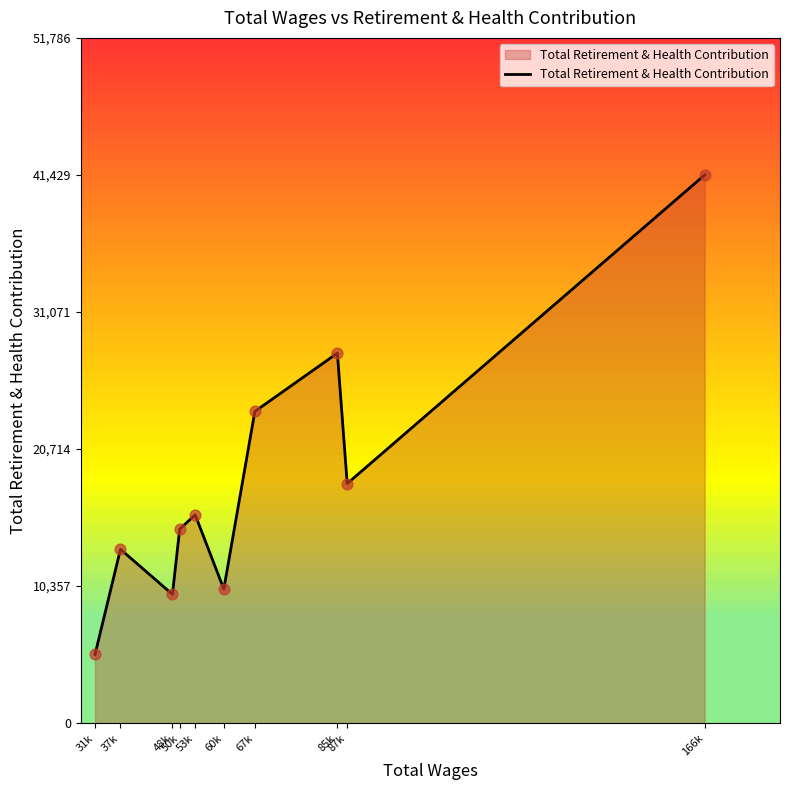

Between 85k and 166k, which is larger?

166k